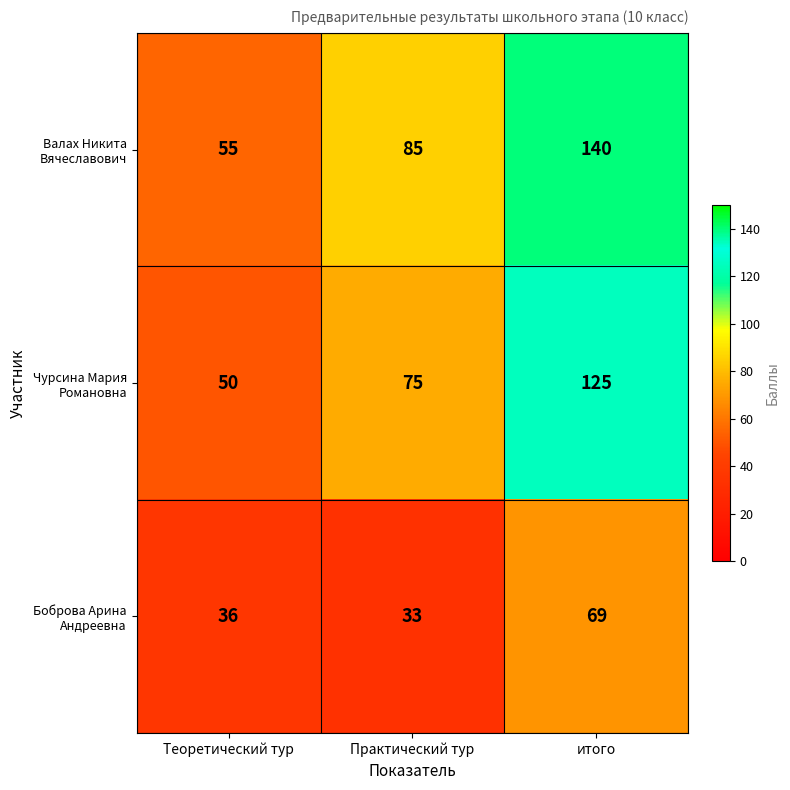

How many series are shown in this chart?

3